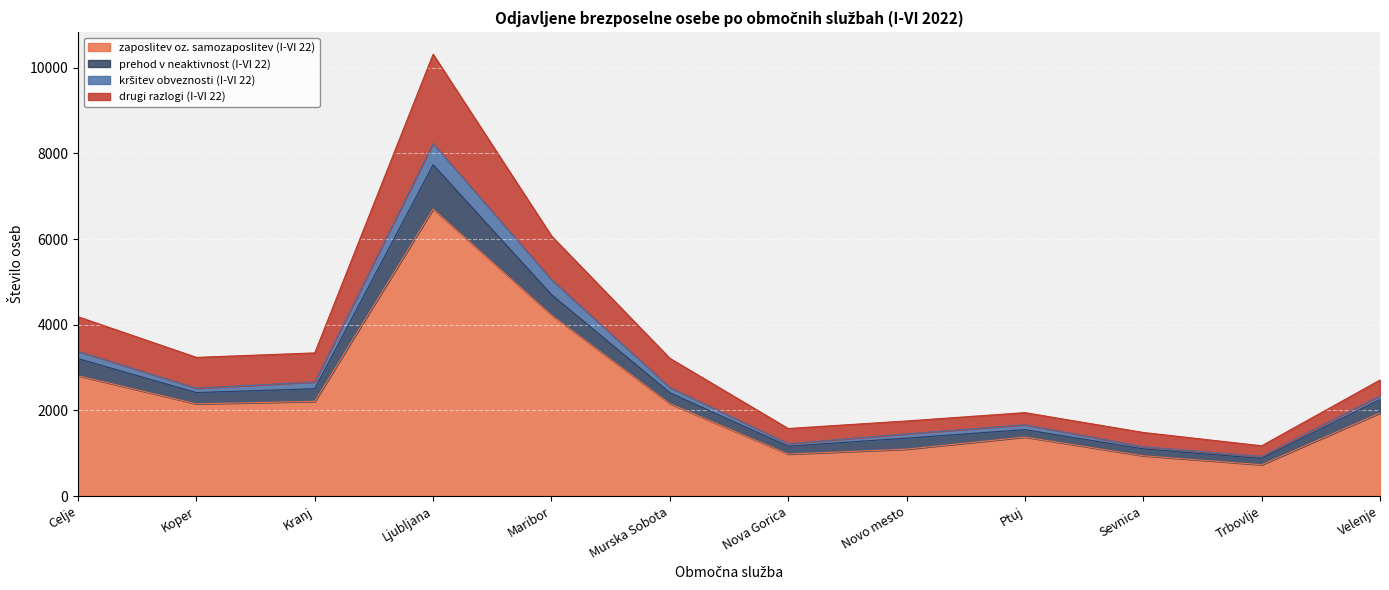

Which category has the highest value in the zaposlitev oz. samozaposlitev (I-VI 22) series?

Ljubljana